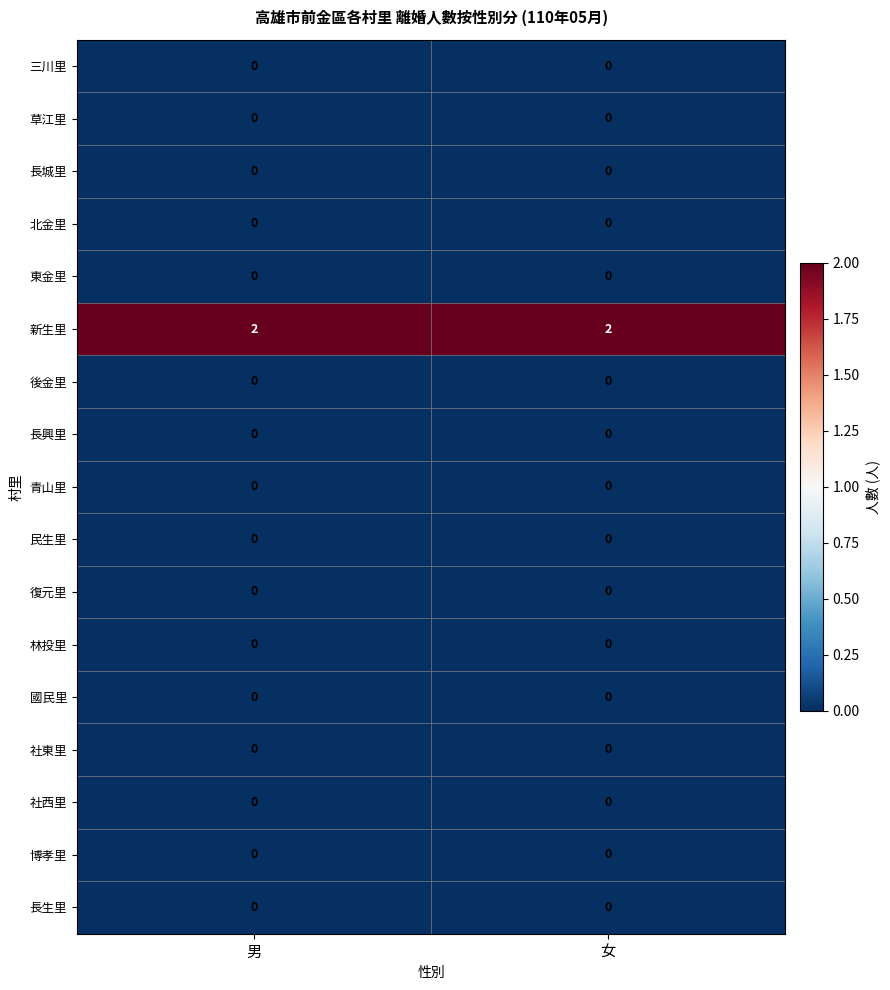

Which series has the largest total across all categories?

新生里